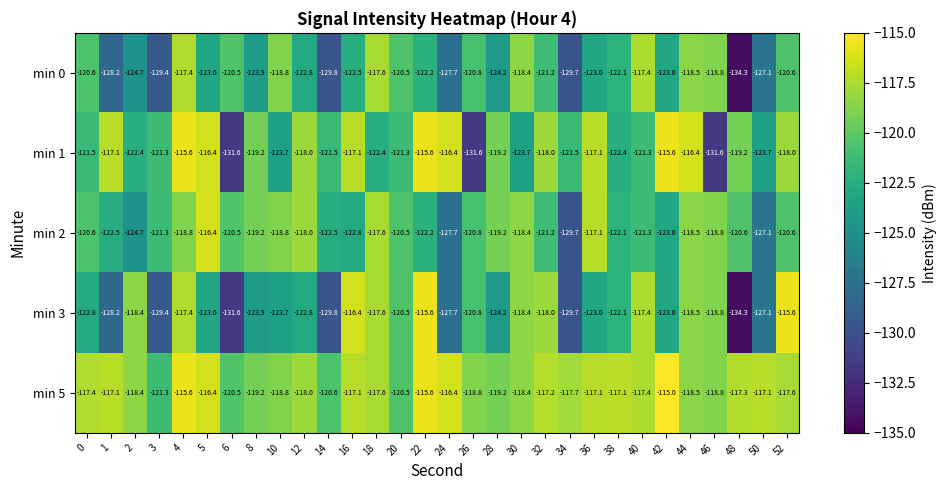

Where is min 5 nearest to the value -118?

12